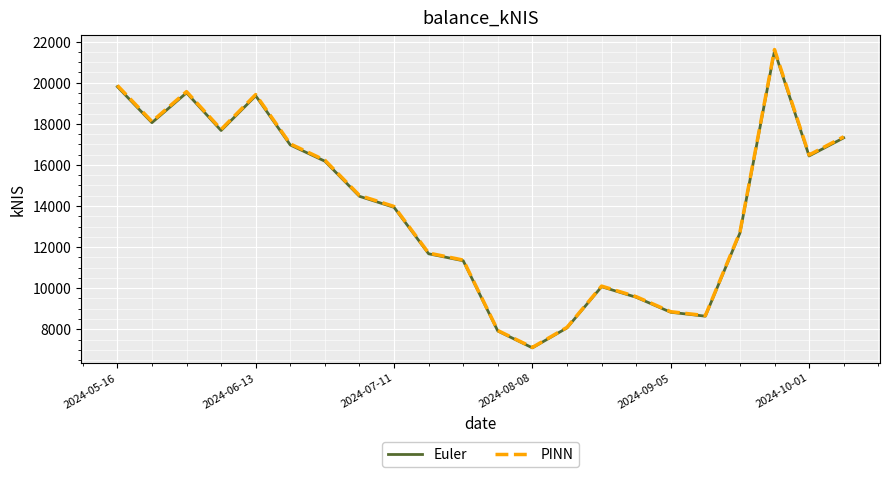

Which series has the widest spread of values?

PINN